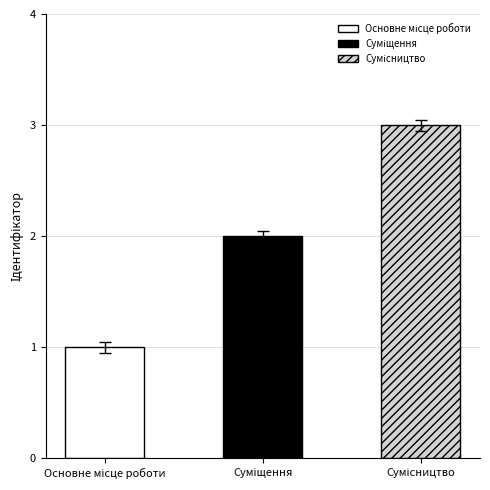

Is it true that the value at Суміщення is 2?

True